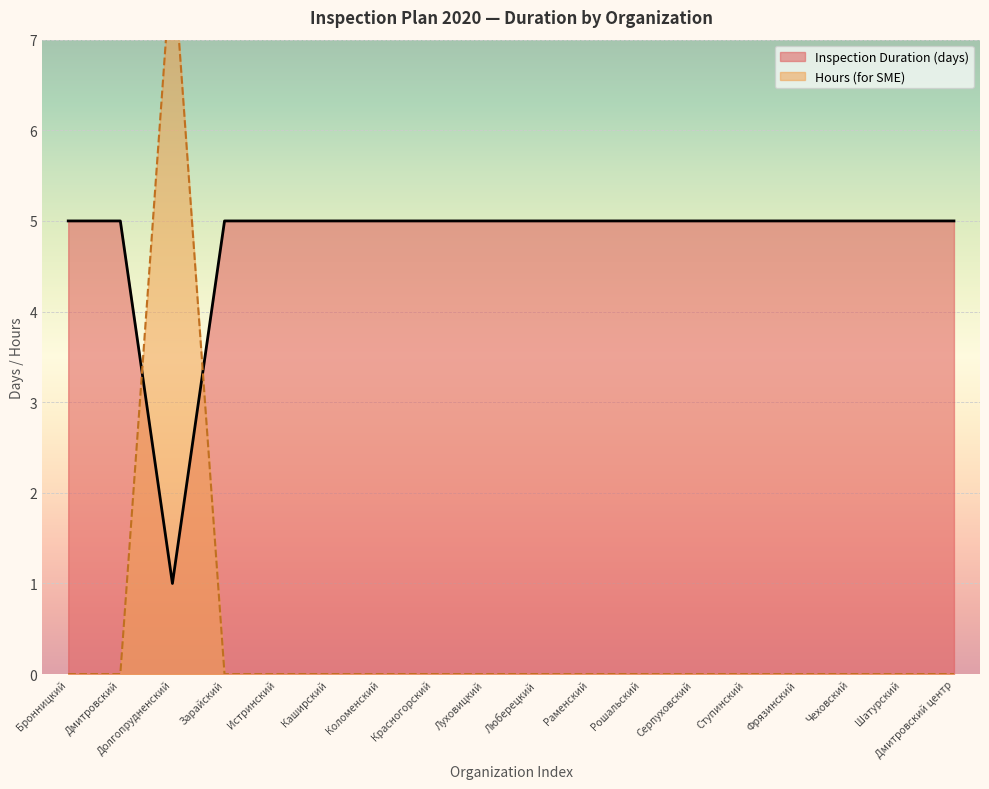

Which category has the highest value across all series?

Долгопрудненский